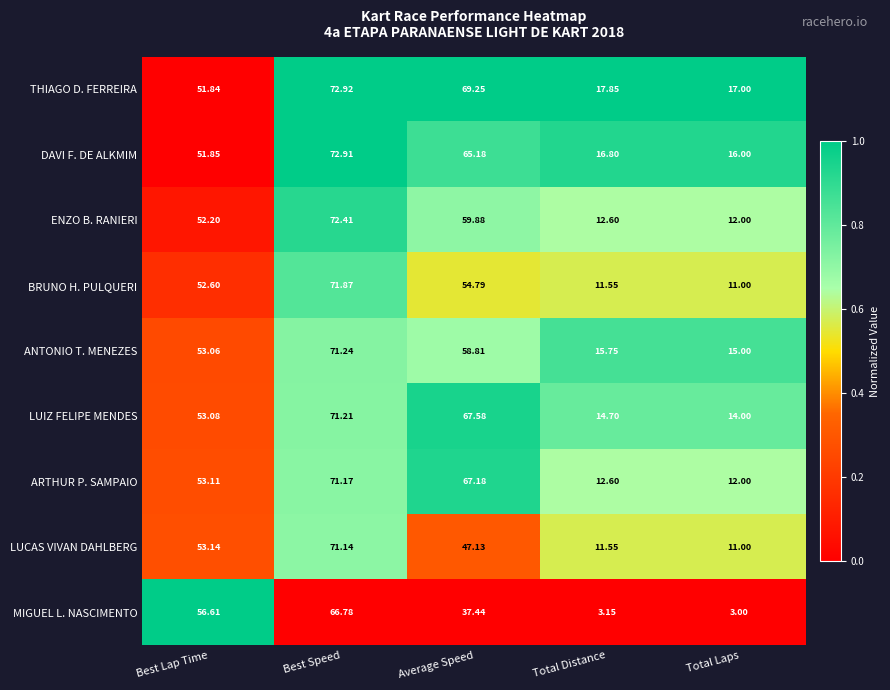

Between Average Speed and Total Laps, which series saw the biggest shift?

ARTHUR P. SAMPAIO